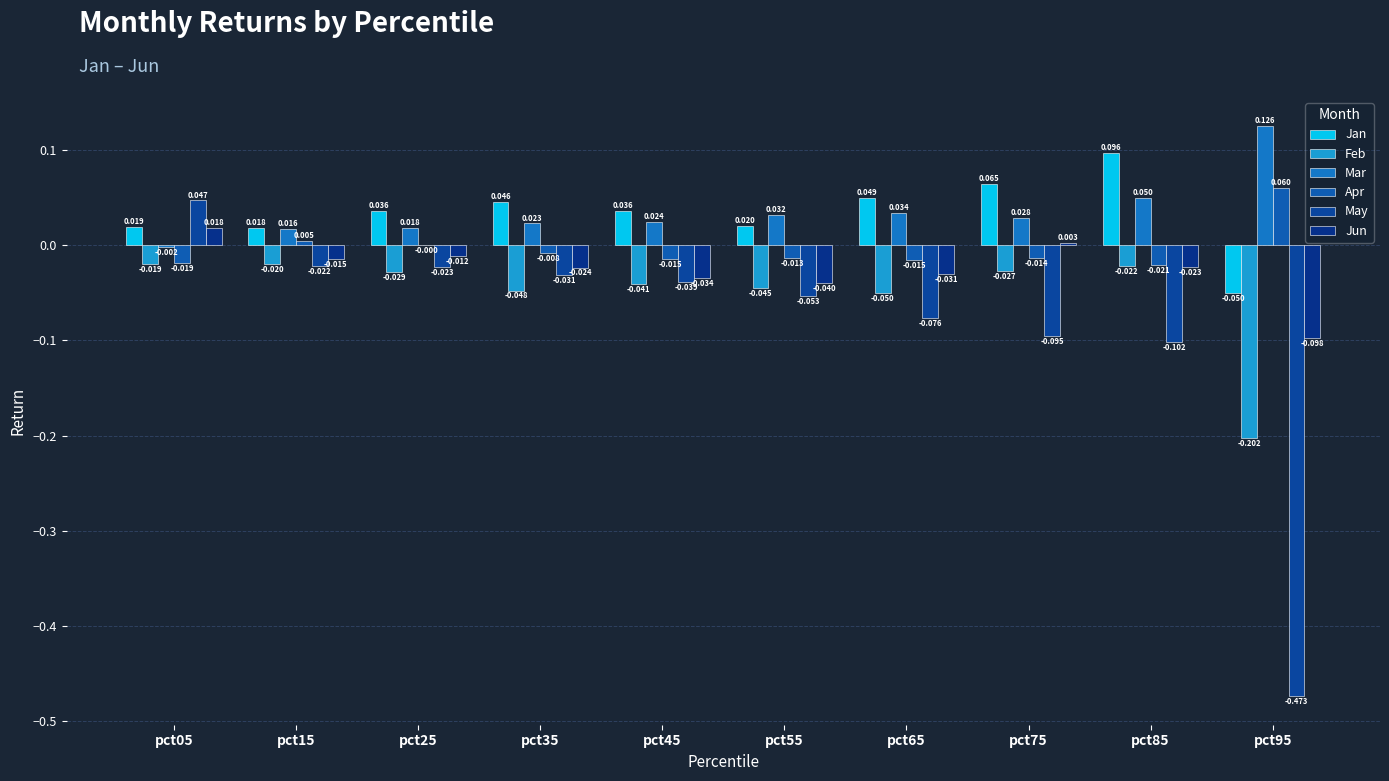

Is it true that Jun equals -0.1 at pct45?

False